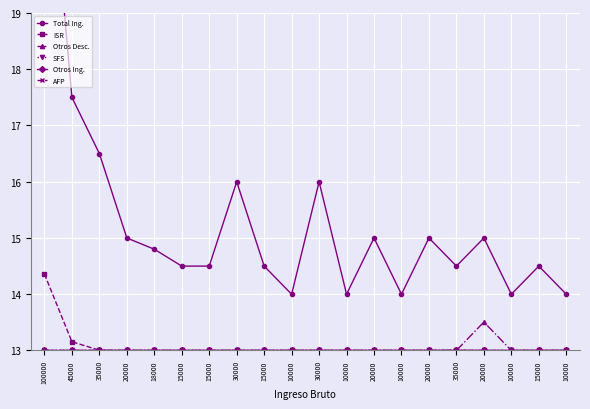

True or false: SFS has more than 0 interior local peaks.

False